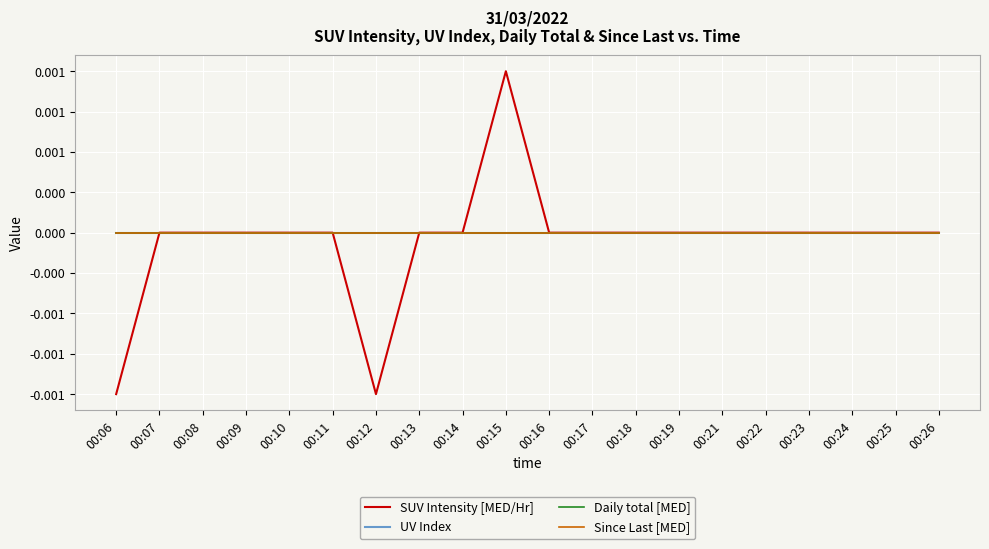

True or false: Since Last [MED] has a value of 0.0 at 00:22.

True